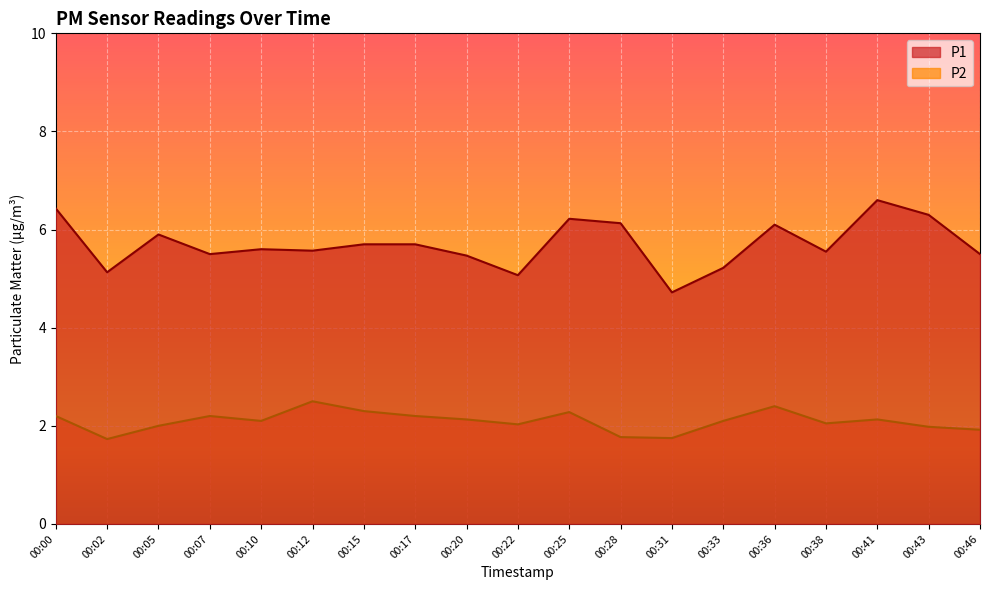

Read the P1 value at 00:17.

5.7